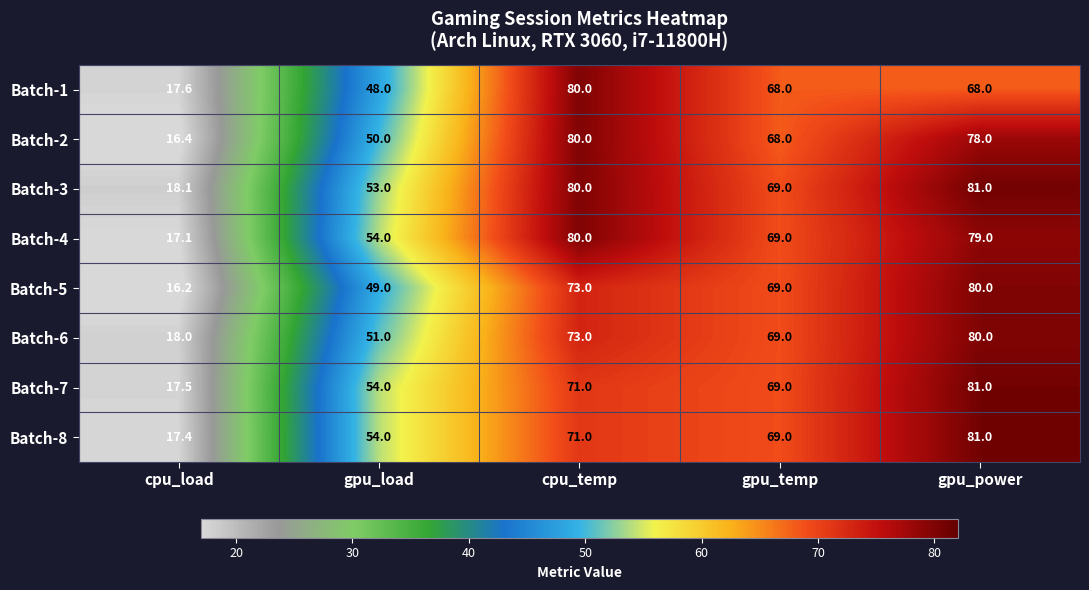

At which label does Batch-5 first exceed 69?

cpu_temp